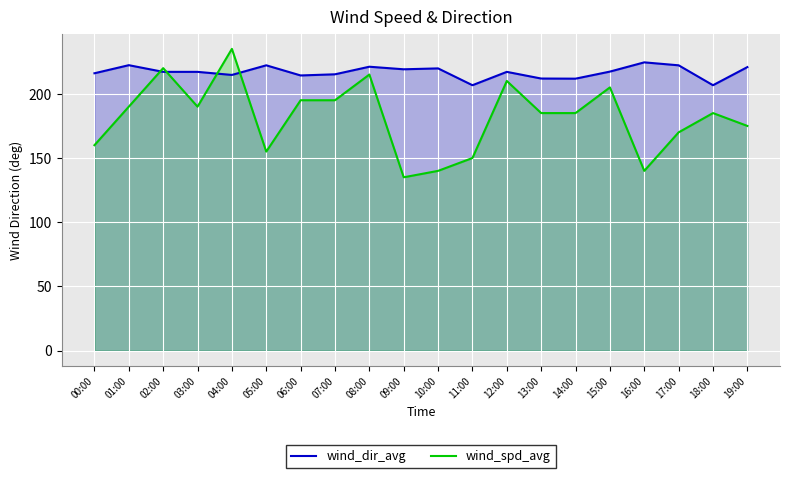

What is the sum of all wind_dir_avg values?

4337.9